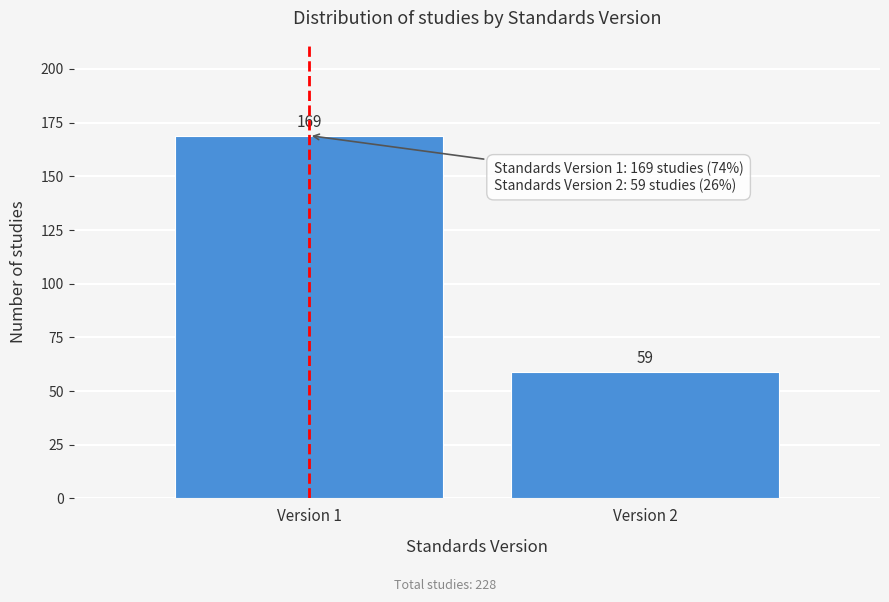

Reading left to right, what are all the values shown in this chart?

Version 1=169	Version 2=59